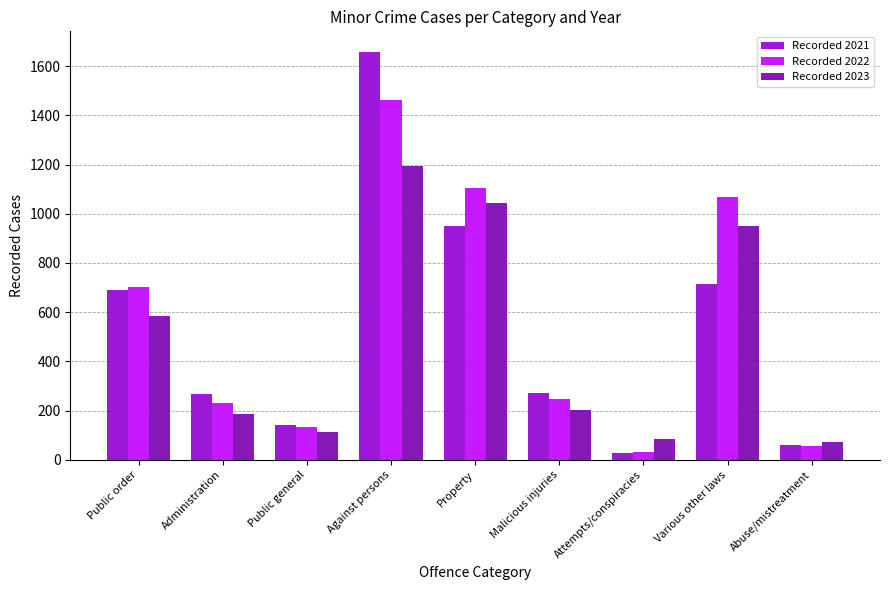

What is the sum of the Recorded 2023 values at Public general and Administration?

299